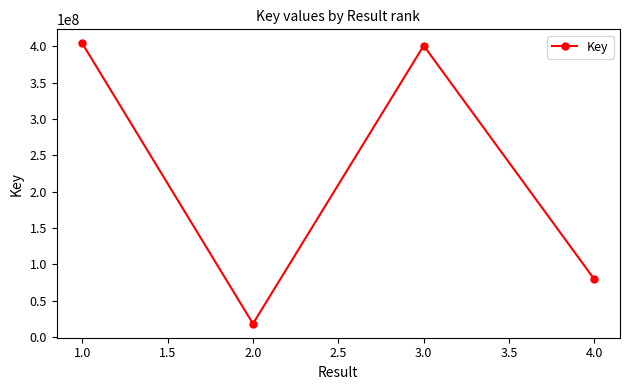

At which category does the data reach its first local peak?

3.0